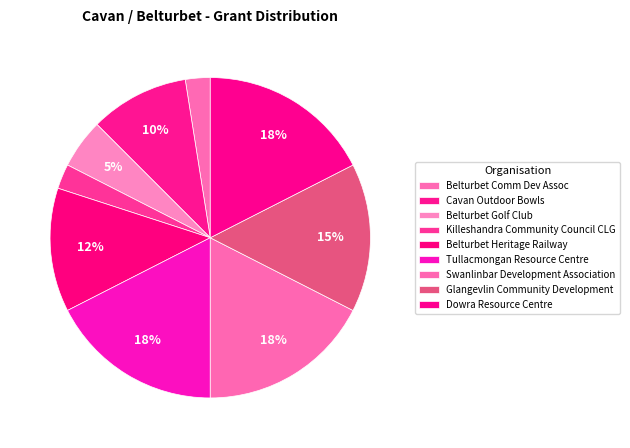

What is the change in value from Belturbet Comm Dev Assoc to Belturbet Heritage Railway?

+4000